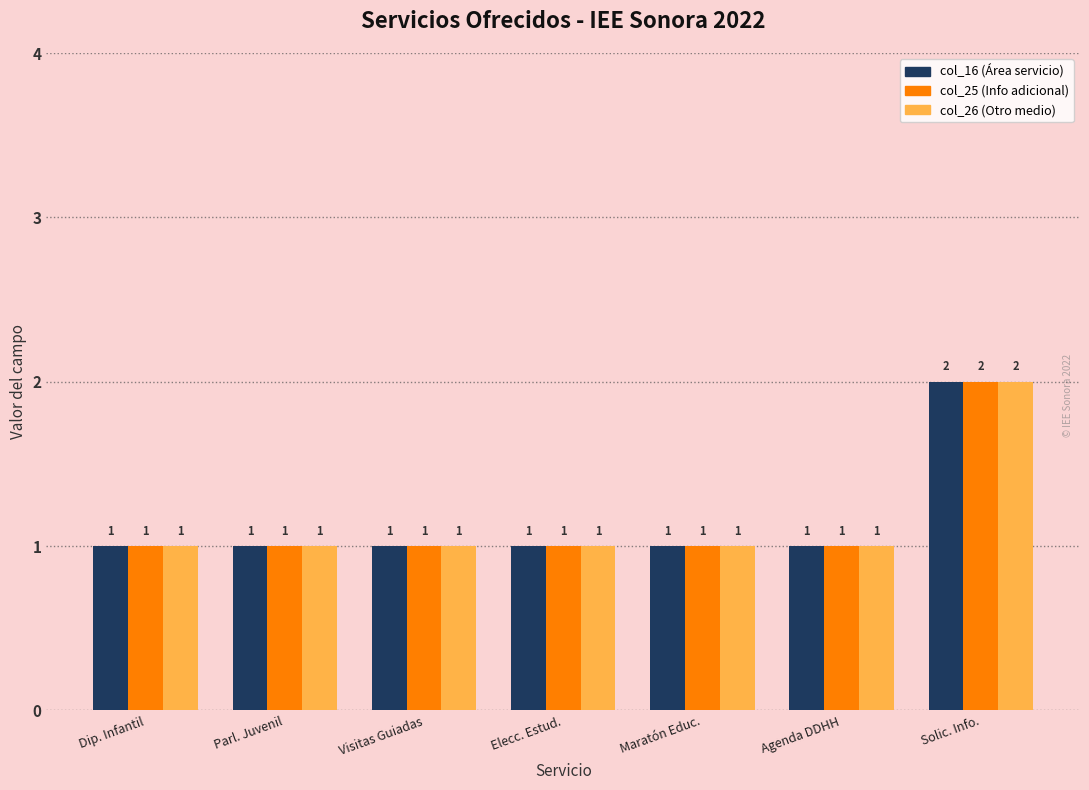

Reading left to right, extract all data points from this chart.

col_16 (Área servicio): 1	1	1	1	1	1	2
col_25 (Info adicional): 1	1	1	1	1	1	2
col_26 (Otro medio): 1	1	1	1	1	1	2